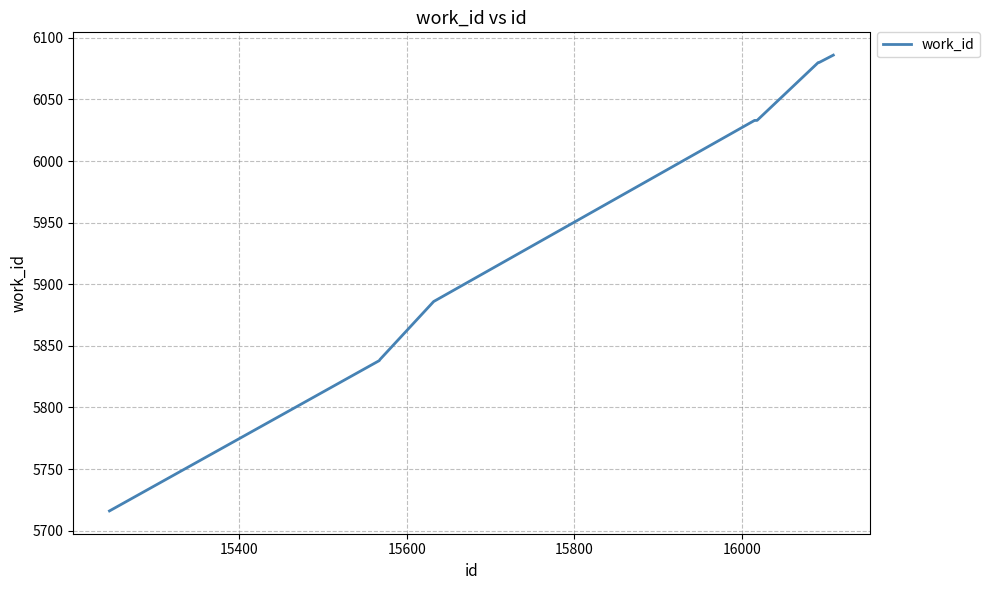

What is the smallest value displayed?

5716